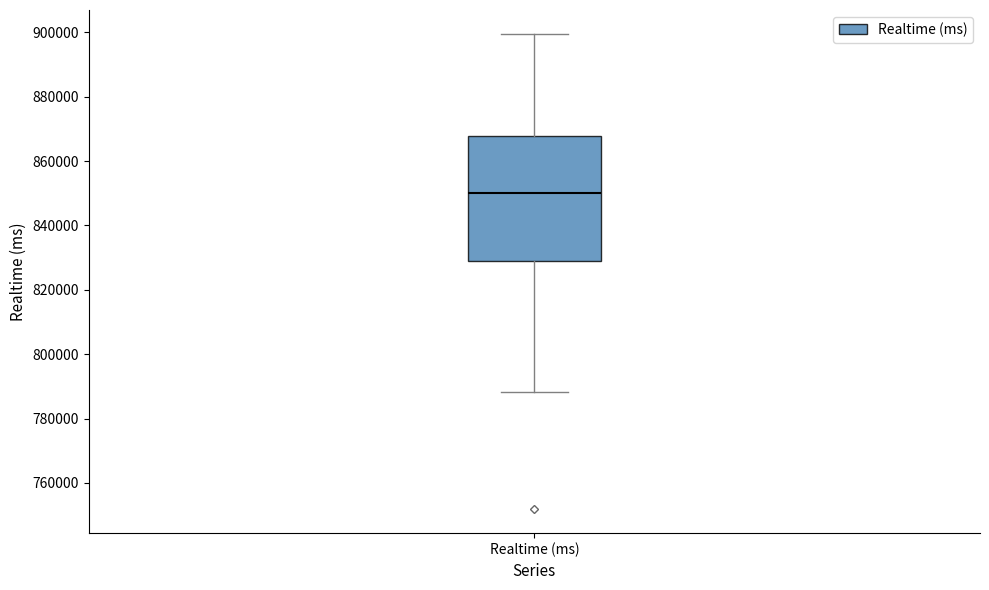

Transcribe this box plot: give where the median line is, the range the box spans, and where the two whiskers end, as read against the y-axis. The values are not printed on the chart, so give them approximately, as read against the axis.

median 850000, box 828000 to 868000, whiskers 788000 to 900000